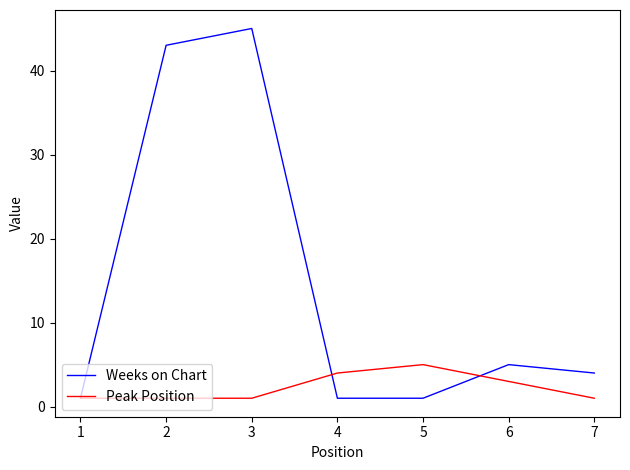

List the series in order of their peak value, highest first.

Weeks on Chart, Peak Position